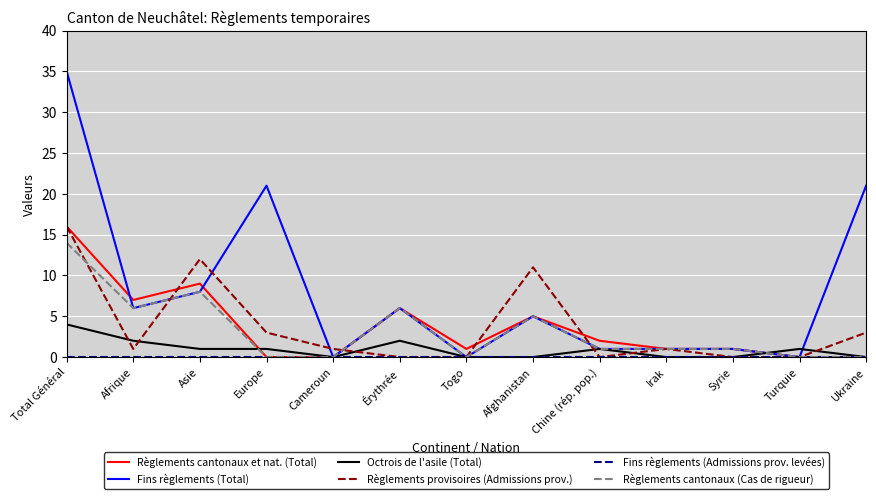

What is the difference between the maximum and minimum values in the Règlements cantonaux et nat. (Total) series?

16